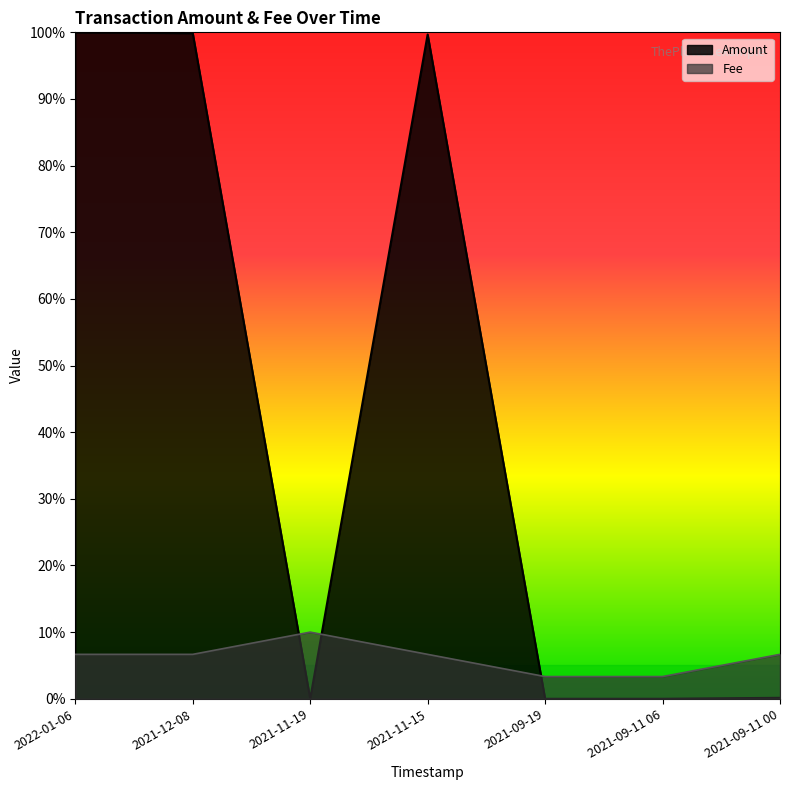

What is the value of the Amount point at the 4th from the left?

1.0